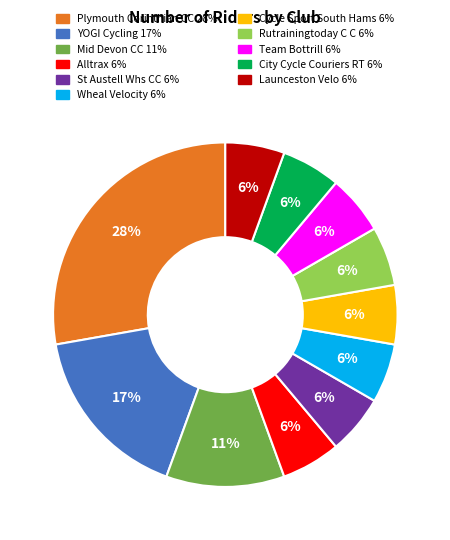

Is it true that YOGI Cycling is 17% of the pie?

True